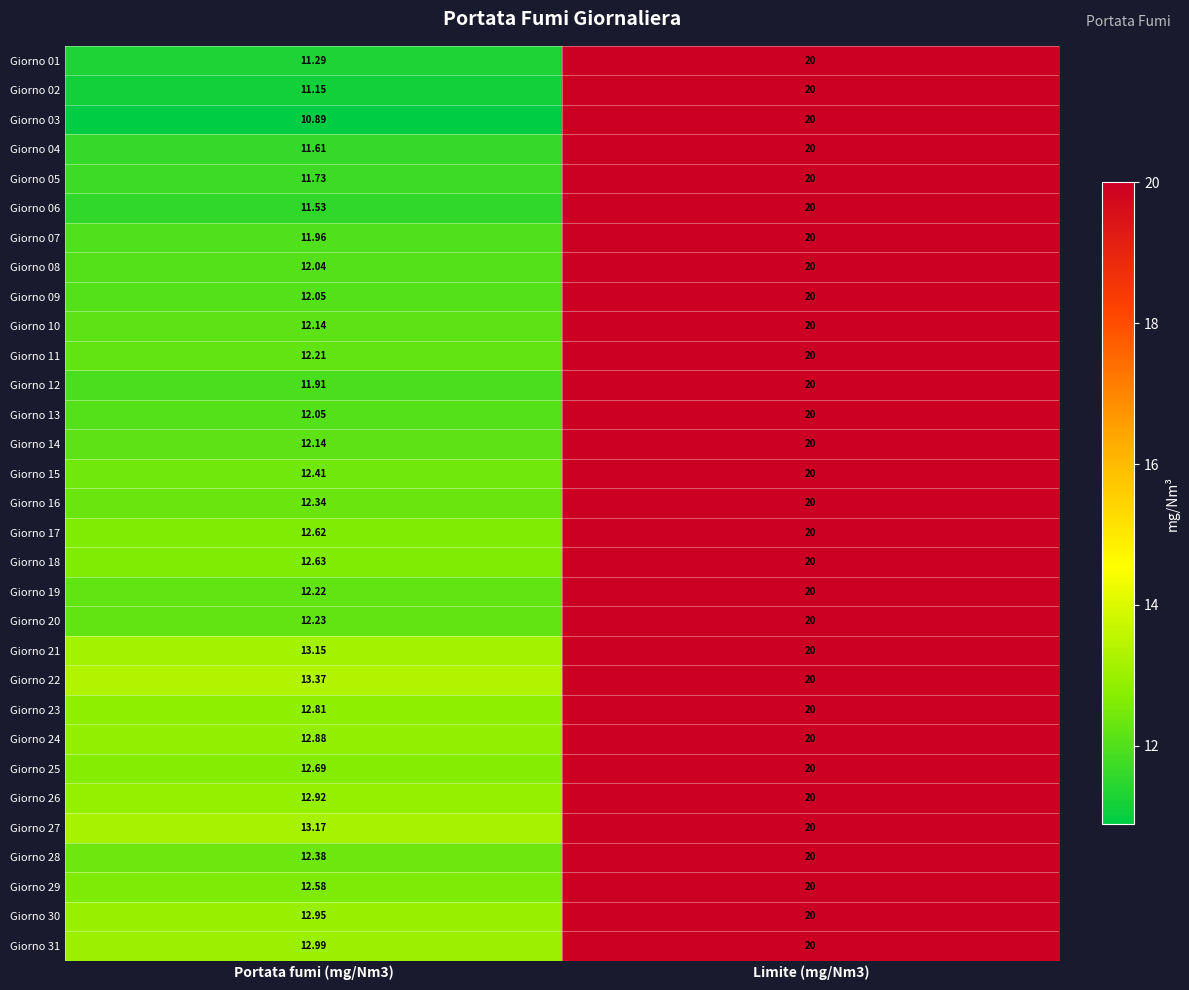

Reading left to right, extract all data points from this chart.

Giorno 01: Portata fumi (mg/Nm3)=11.3	Limite (mg/Nm3)=20.0
Giorno 02: Portata fumi (mg/Nm3)=11.2	Limite (mg/Nm3)=20.0
Giorno 03: Portata fumi (mg/Nm3)=10.9	Limite (mg/Nm3)=20.0
Giorno 04: Portata fumi (mg/Nm3)=11.6	Limite (mg/Nm3)=20.0
Giorno 05: Portata fumi (mg/Nm3)=11.7	Limite (mg/Nm3)=20.0
Giorno 06: Portata fumi (mg/Nm3)=11.5	Limite (mg/Nm3)=20.0
Giorno 07: Portata fumi (mg/Nm3)=12.0	Limite (mg/Nm3)=20.0
Giorno 08: Portata fumi (mg/Nm3)=12.0	Limite (mg/Nm3)=20.0
Giorno 09: Portata fumi (mg/Nm3)=12.1	Limite (mg/Nm3)=20.0
Giorno 10: Portata fumi (mg/Nm3)=12.1	Limite (mg/Nm3)=20.0
Giorno 11: Portata fumi (mg/Nm3)=12.2	Limite (mg/Nm3)=20.0
Giorno 12: Portata fumi (mg/Nm3)=11.9	Limite (mg/Nm3)=20.0
Giorno 13: Portata fumi (mg/Nm3)=12.1	Limite (mg/Nm3)=20.0
Giorno 14: Portata fumi (mg/Nm3)=12.1	Limite (mg/Nm3)=20.0
Giorno 15: Portata fumi (mg/Nm3)=12.4	Limite (mg/Nm3)=20.0
Giorno 16: Portata fumi (mg/Nm3)=12.3	Limite (mg/Nm3)=20.0
Giorno 17: Portata fumi (mg/Nm3)=12.6	Limite (mg/Nm3)=20.0
Giorno 18: Portata fumi (mg/Nm3)=12.6	Limite (mg/Nm3)=20.0
Giorno 19: Portata fumi (mg/Nm3)=12.2	Limite (mg/Nm3)=20.0
Giorno 20: Portata fumi (mg/Nm3)=12.2	Limite (mg/Nm3)=20.0
Giorno 21: Portata fumi (mg/Nm3)=13.2	Limite (mg/Nm3)=20.0
Giorno 22: Portata fumi (mg/Nm3)=13.4	Limite (mg/Nm3)=20.0
Giorno 23: Portata fumi (mg/Nm3)=12.8	Limite (mg/Nm3)=20.0
Giorno 24: Portata fumi (mg/Nm3)=12.9	Limite (mg/Nm3)=20.0
Giorno 25: Portata fumi (mg/Nm3)=12.7	Limite (mg/Nm3)=20.0
Giorno 26: Portata fumi (mg/Nm3)=12.9	Limite (mg/Nm3)=20.0
Giorno 27: Portata fumi (mg/Nm3)=13.2	Limite (mg/Nm3)=20.0
Giorno 28: Portata fumi (mg/Nm3)=12.4	Limite (mg/Nm3)=20.0
Giorno 29: Portata fumi (mg/Nm3)=12.6	Limite (mg/Nm3)=20.0
Giorno 30: Portata fumi (mg/Nm3)=12.9	Limite (mg/Nm3)=20.0
Giorno 31: Portata fumi (mg/Nm3)=13.0	Limite (mg/Nm3)=20.0